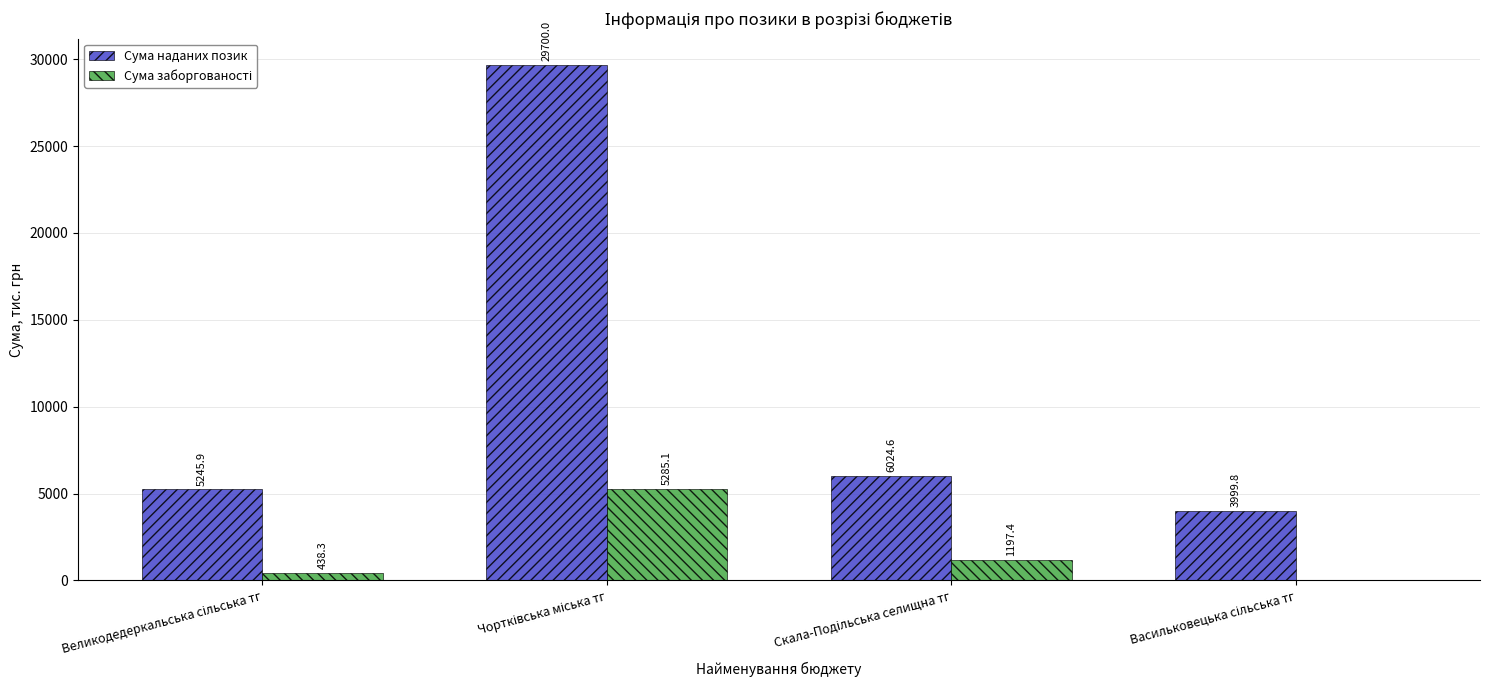

What is the sum of all Сума наданих позик values?

44970.3